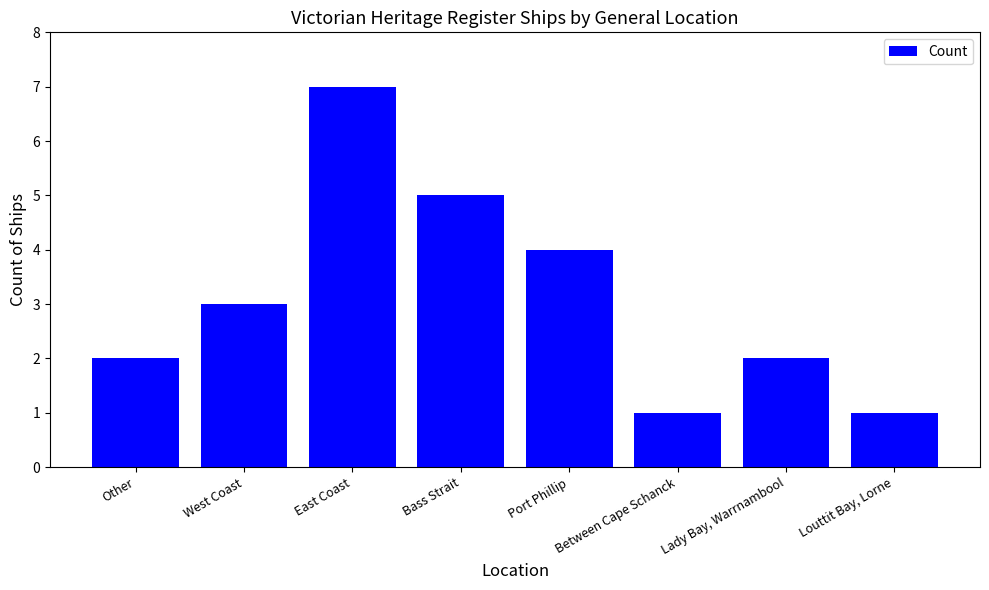

Reading left to right, list all the values displayed in this chart.

2	3	7	5	4	1	2	1